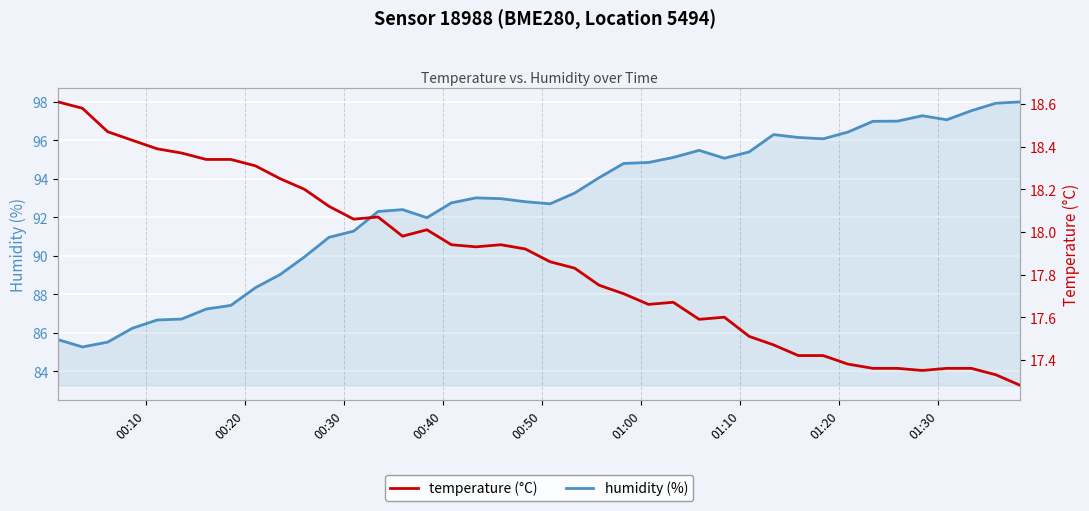

How many lines are shown in the chart?

2